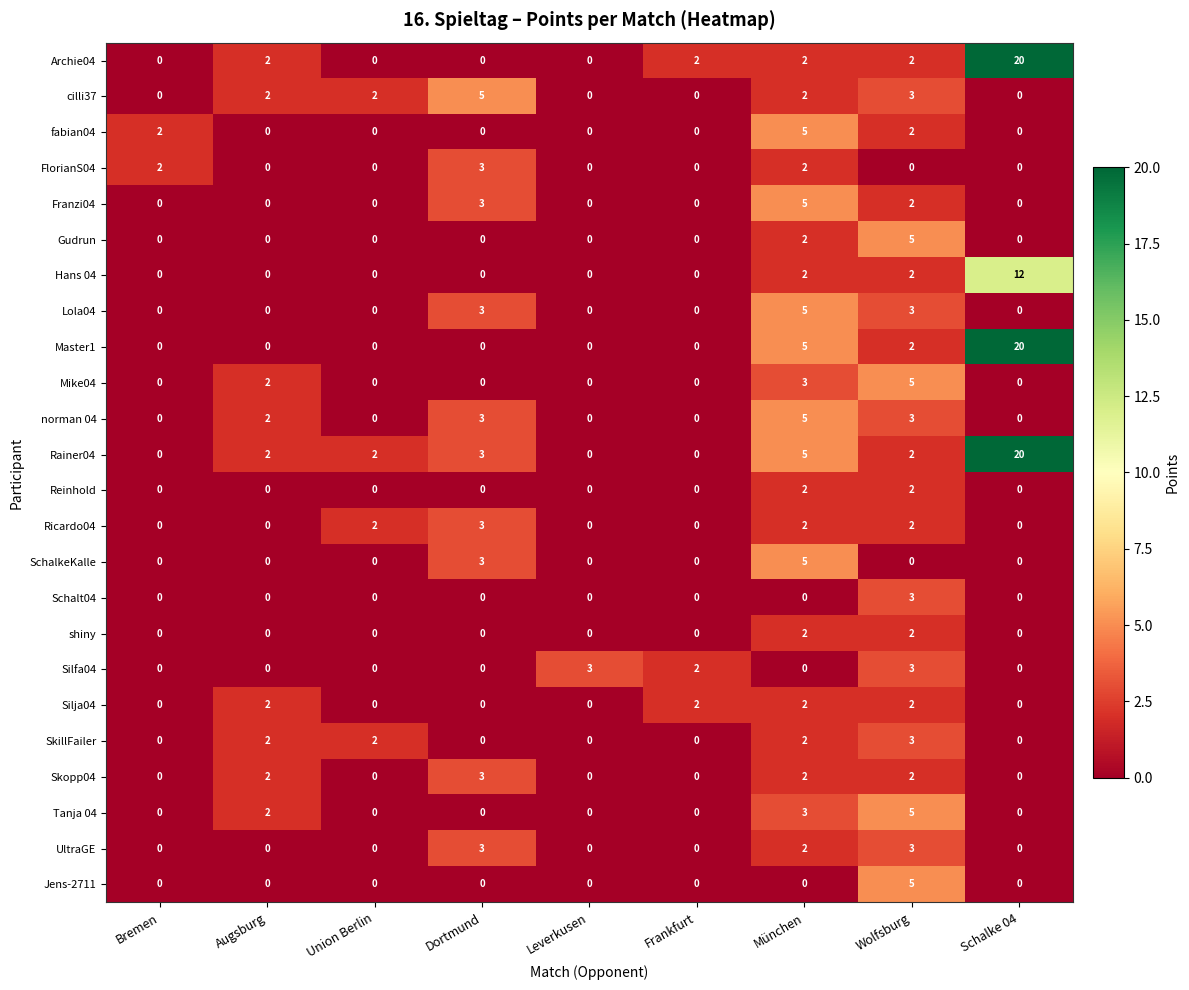

The value of SkillFailer at Augsburg is 2. True or false?

True